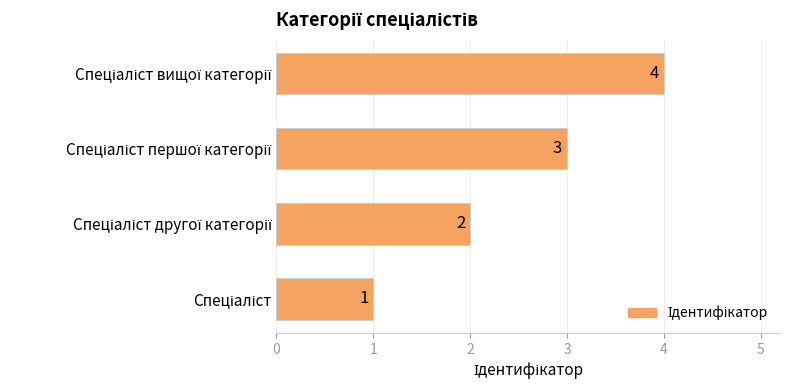

What is the difference between the maximum and minimum values?

3